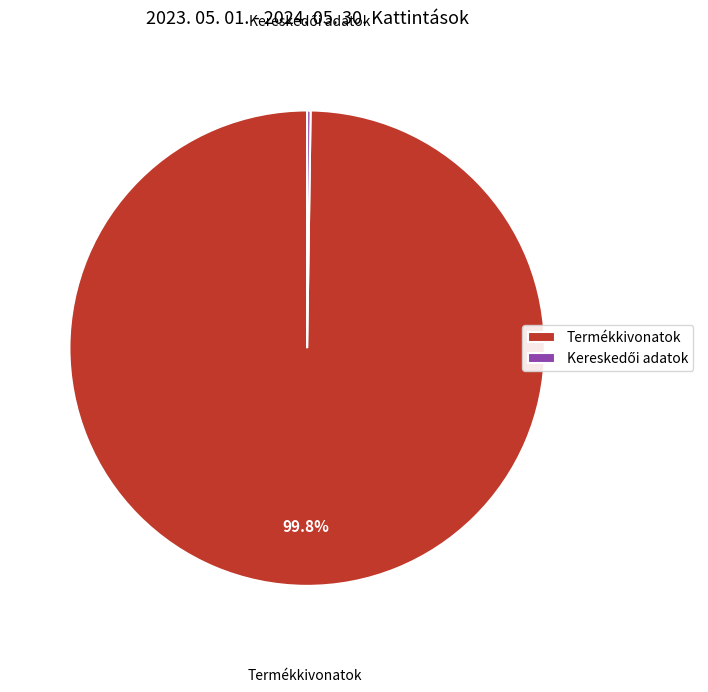

Is Termékkivonatok the majority of the pie?

Yes